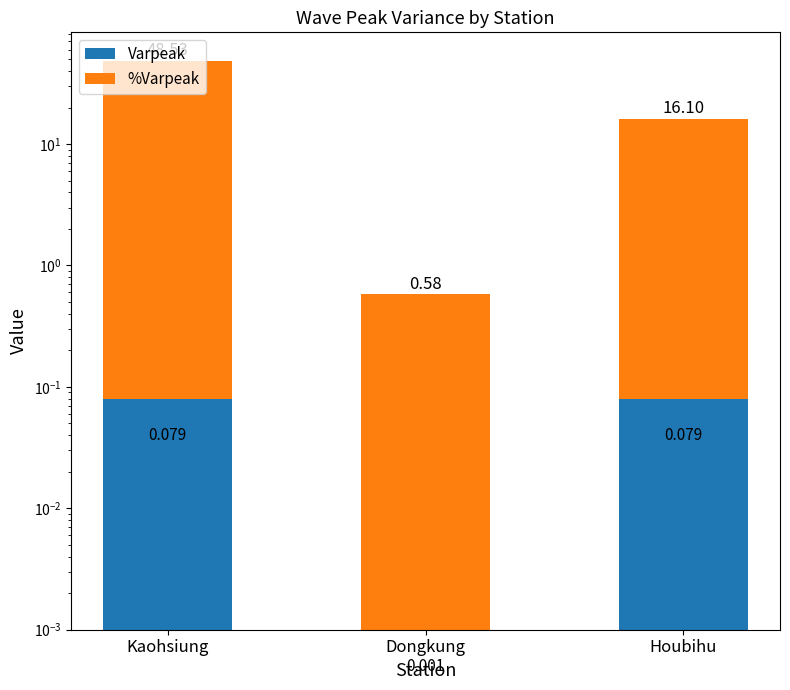

Which label corresponds to the smallest value in the chart?

Dongkung